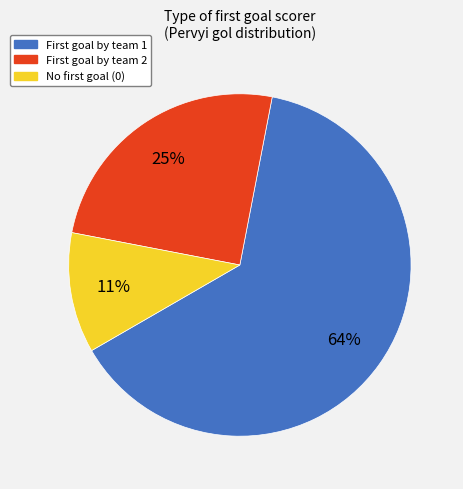

What is the largest slice in the pie chart?

First goal by team 1